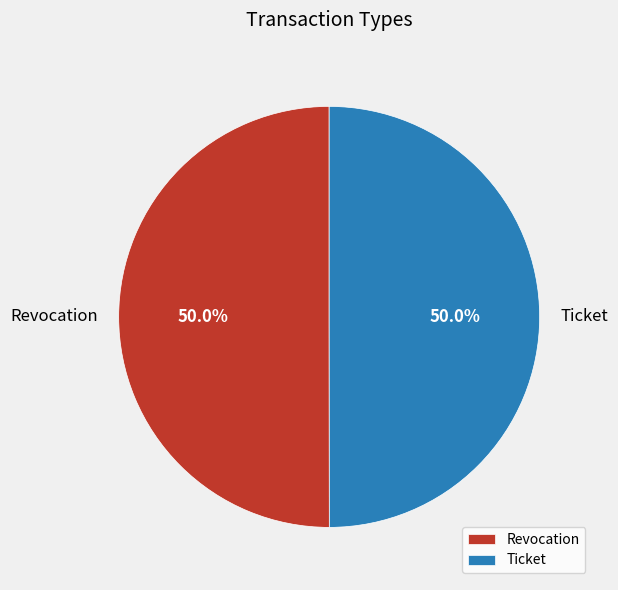

What is the ratio of the value at Ticket to the value at Revocation?

1.0